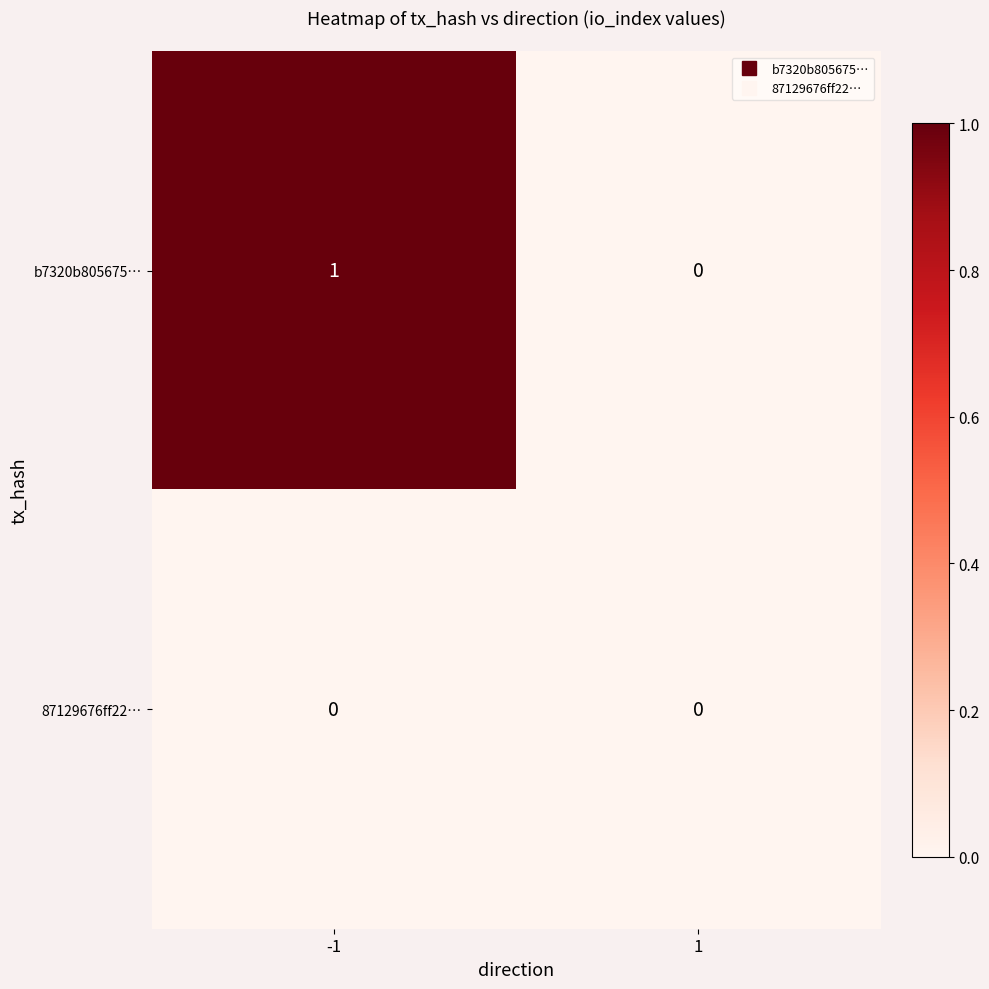

What is the total value across all series at -1?

1